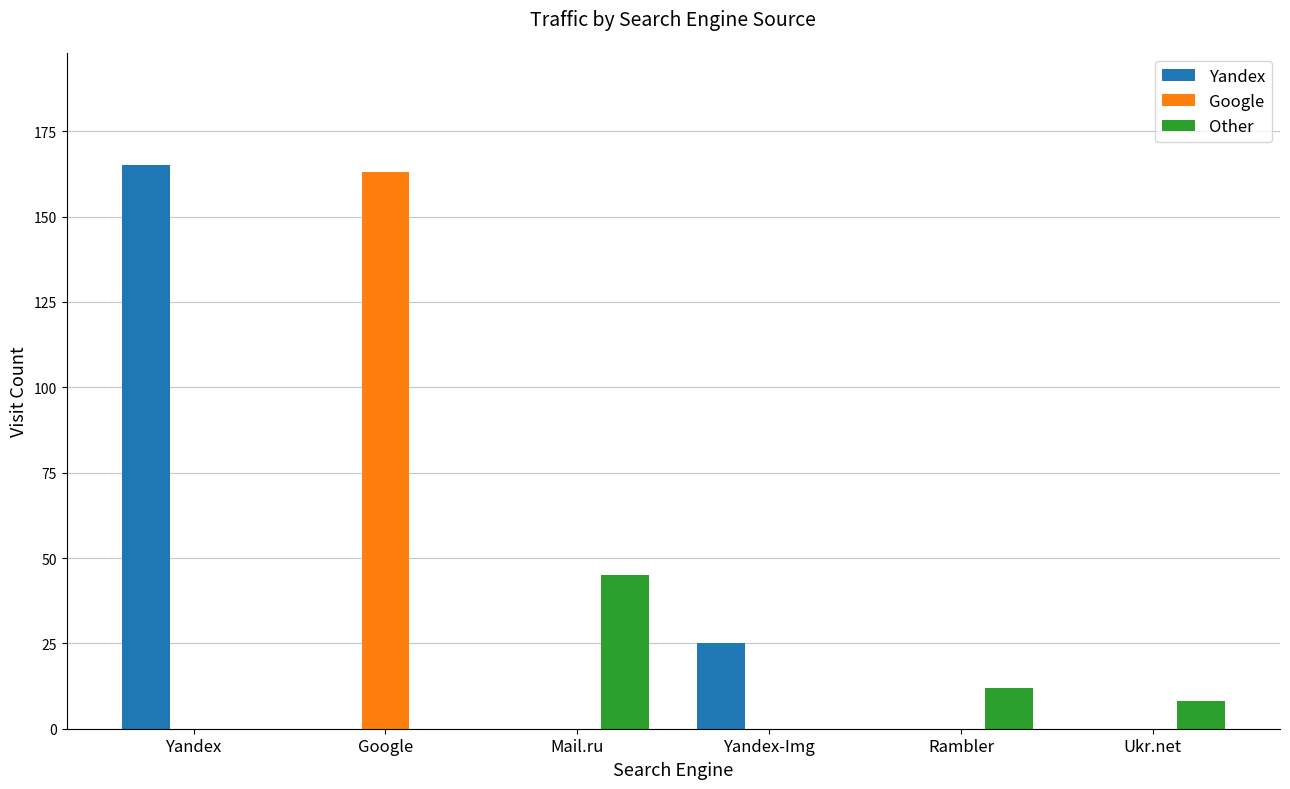

Reading right to left, list all the values displayed in this chart.

Yandex: Ukr.net=0	Rambler=0	Yandex-Img=25	Mail.ru=0	Google=0	Yandex=165
Google: Ukr.net=0	Rambler=0	Yandex-Img=0	Mail.ru=0	Google=163	Yandex=0
Other: Ukr.net=8	Rambler=12	Yandex-Img=0	Mail.ru=45	Google=0	Yandex=0